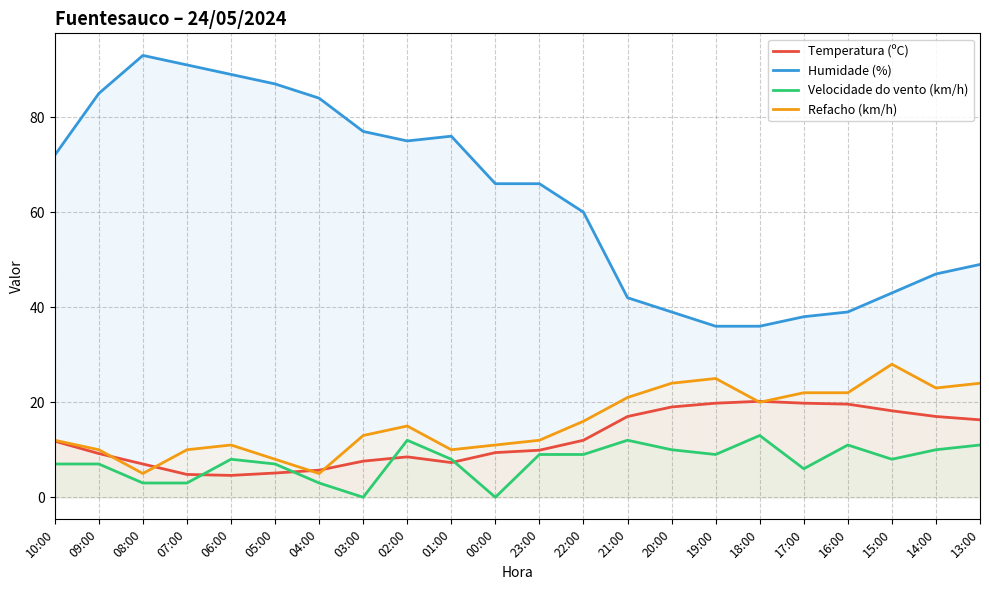

Between 13:00 and 07:00, which is larger?

13:00